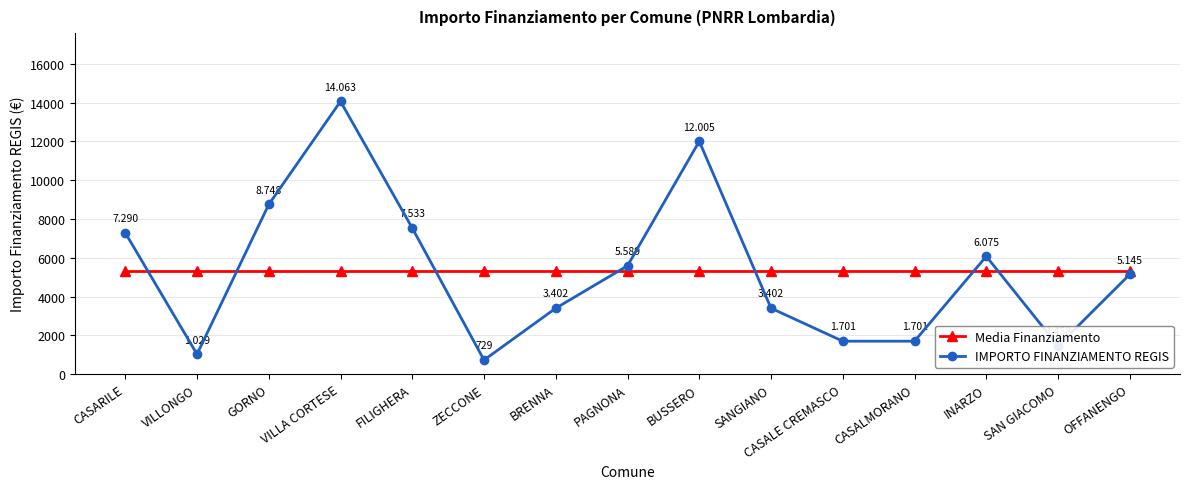

The value of Media Finanziamento at SAN GIACOMO is 8635.4. True or false?

False